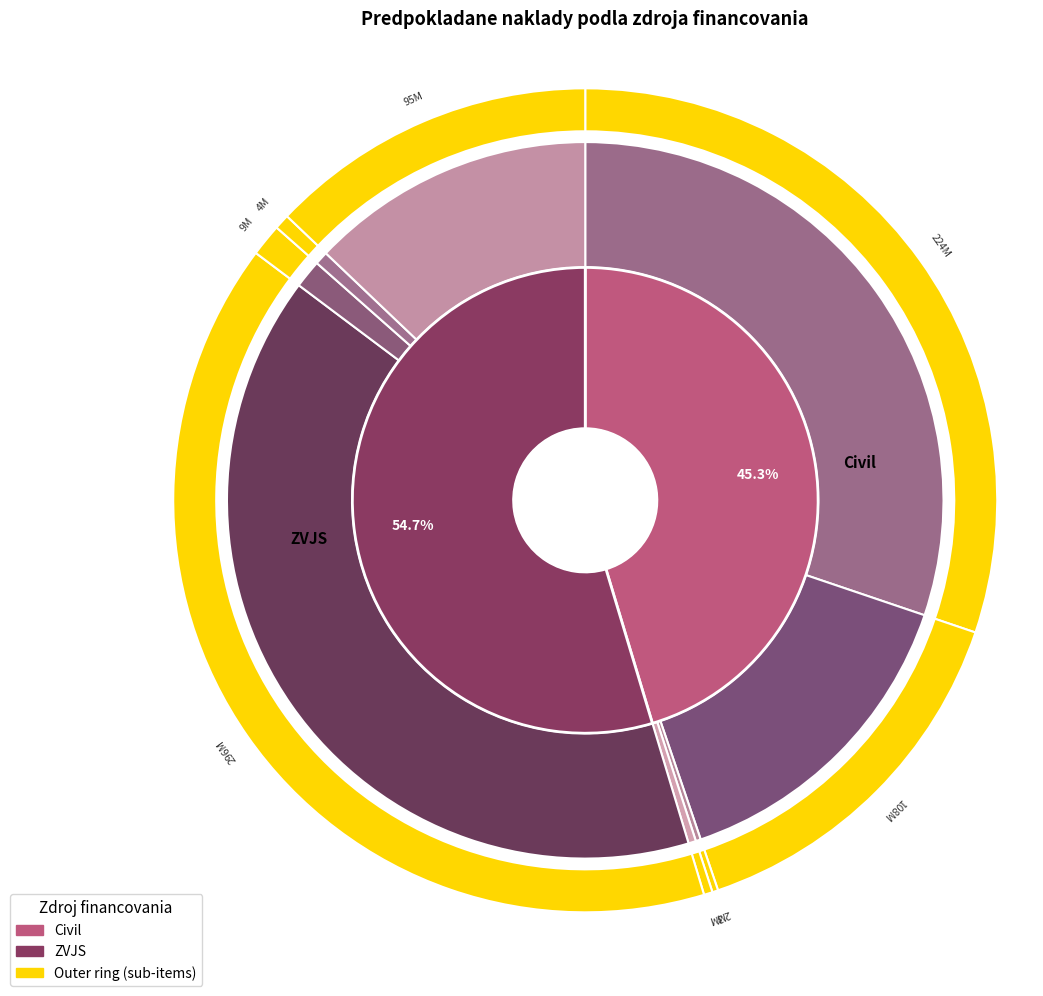

Is there a majority slice in this chart?

Yes